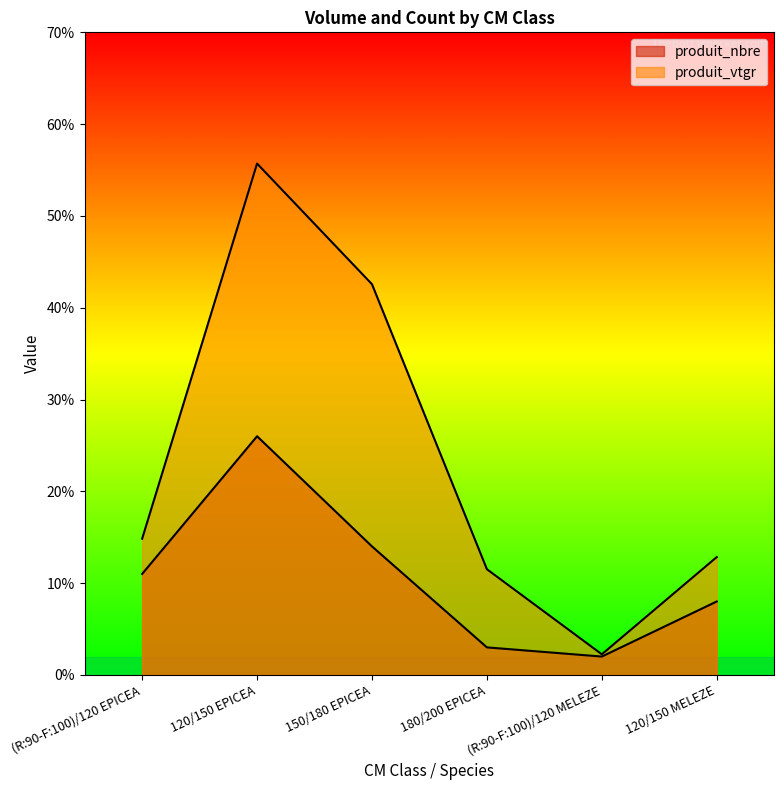

At which category does produit_nbre reach its first local valley?

(R:90-F:100)/120 MELEZE